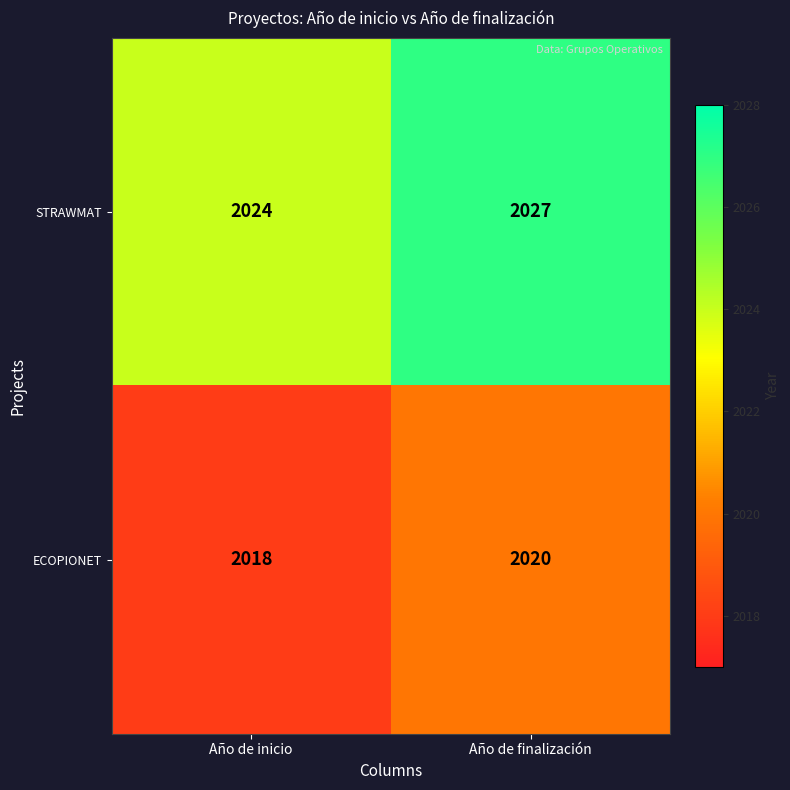

List the series in order of their peak value, highest first.

STRAWMAT, ECOPIONET